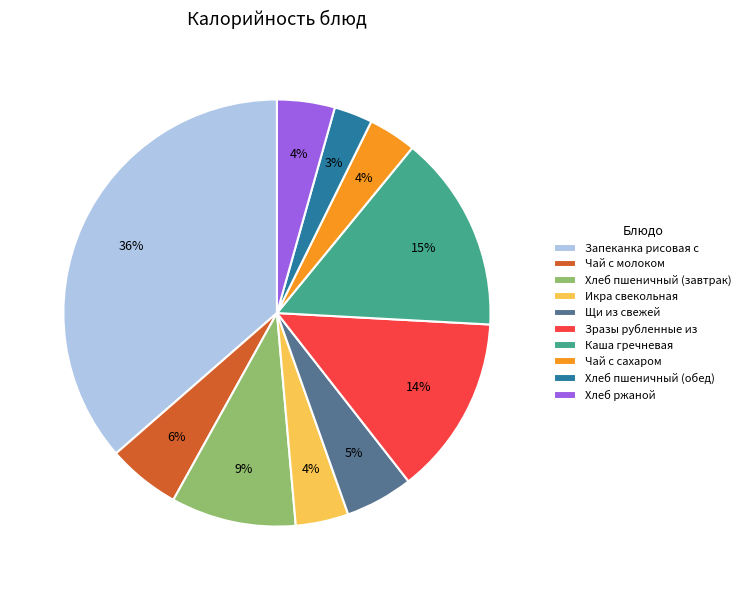

Which slice is the largest?

Запеканка рисовая с